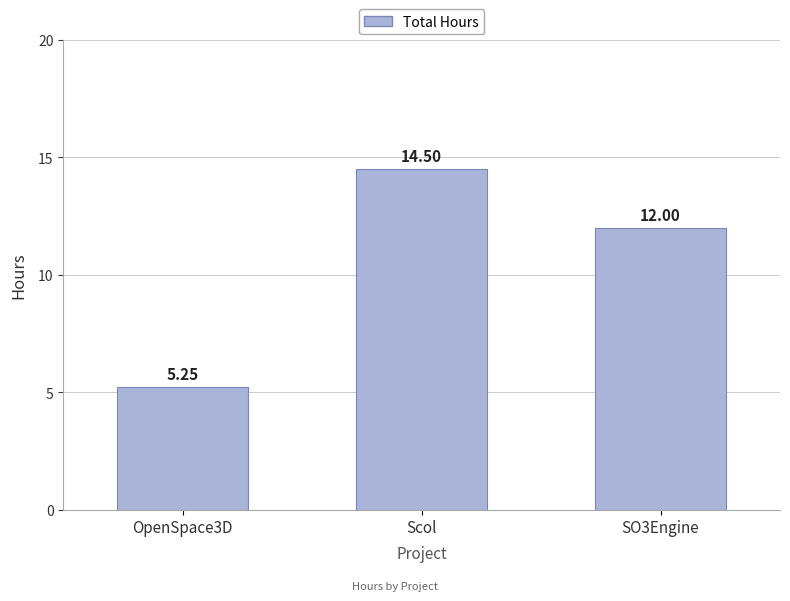

How many bars are there in total?

3